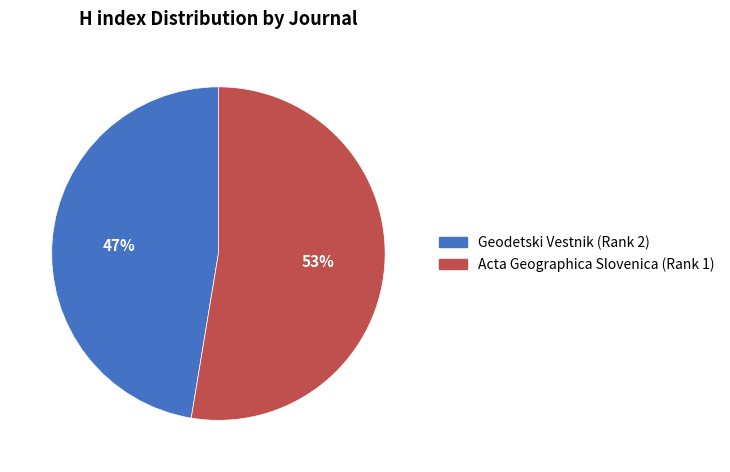

What percentage is the Geodetski Vestnik (Rank 2) slice, to the nearest percent?

47%